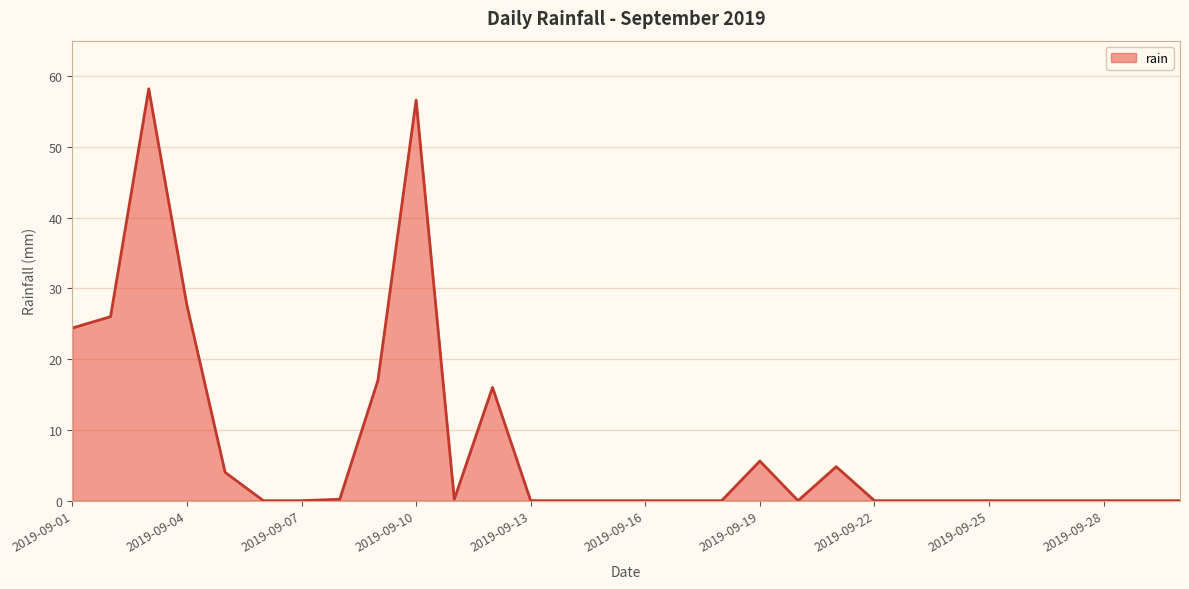

What is the greatest value displayed?

58.2